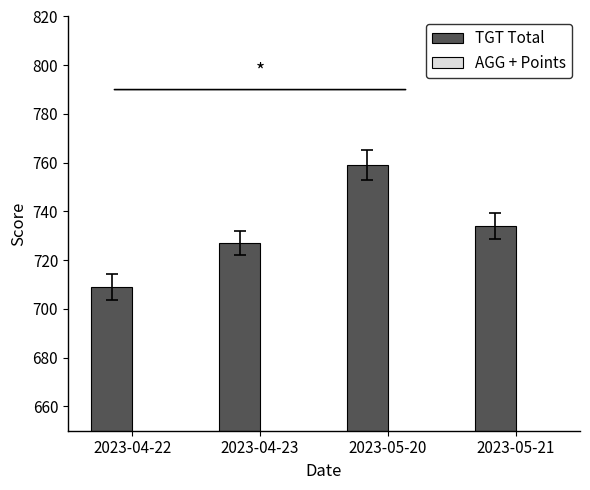

At how many categories does at least one series exceed 681?

4